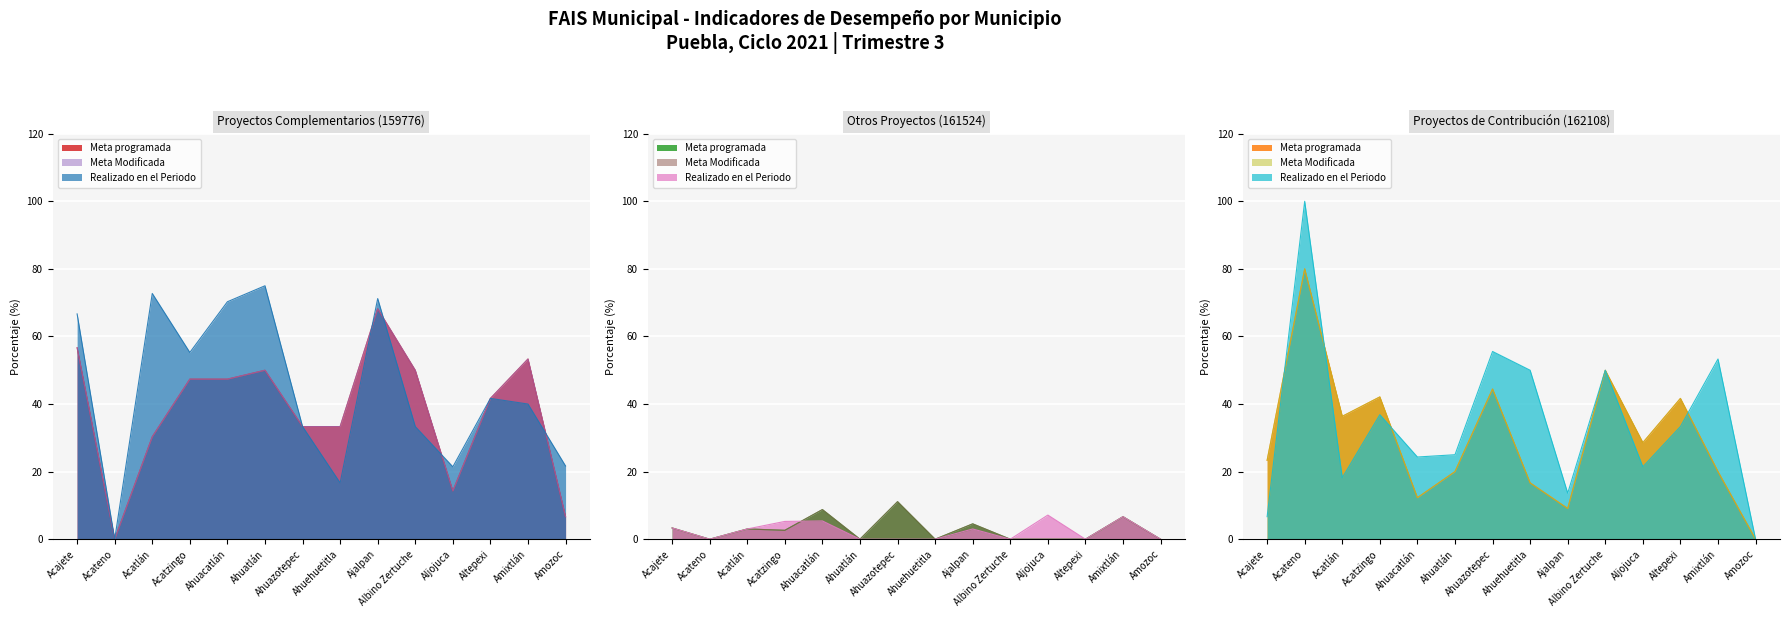

What is the average value of the Meta Modificada series?

38.0